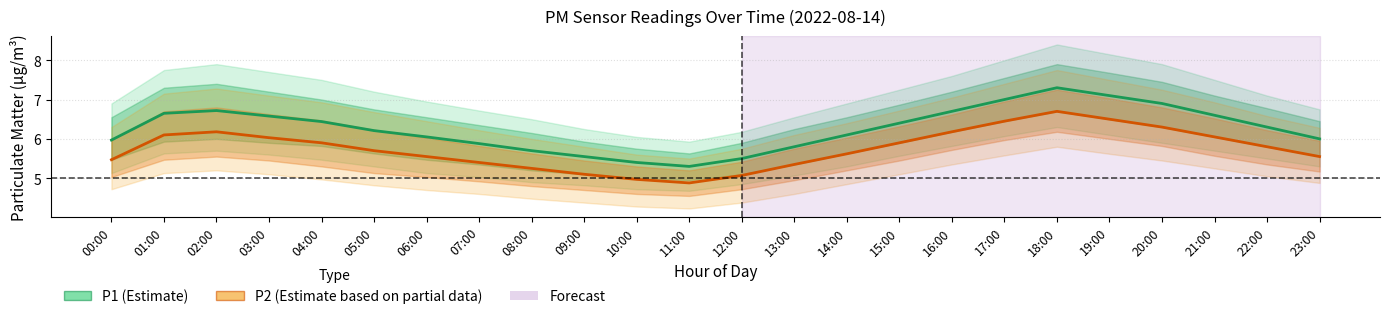

What position from the right is 14:00?

10